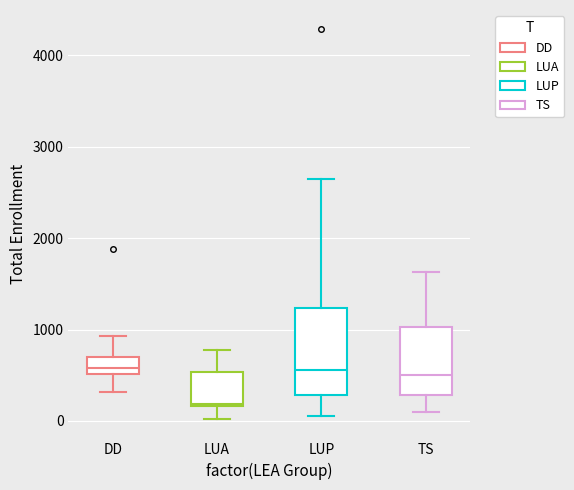

Reading left to right, read every box against the y-axis: the position of its median line, the range the box covers, and the ends of its whiskers. The values are not printed on the chart, so give them approximately, as read against the axis.

DD: median 600, box 500 to 700, whiskers 300 to 900
LUA: median 200, box 200 to 500, whiskers 0 to 800
LUP: median 600, box 300 to 1200, whiskers 100 to 2600
TS: median 500, box 300 to 1000, whiskers 100 to 1600